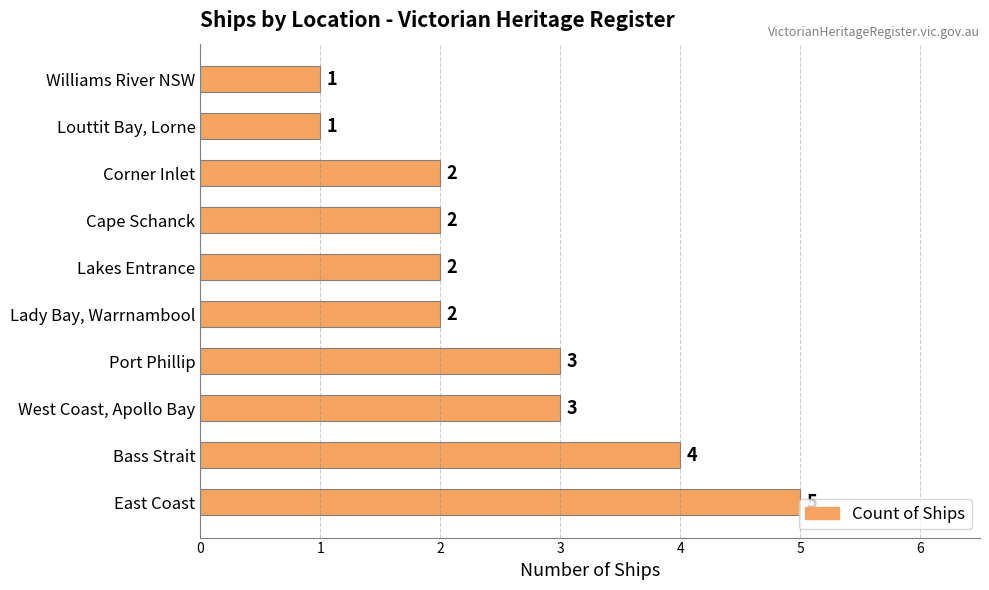

How many data points does each series have?

10